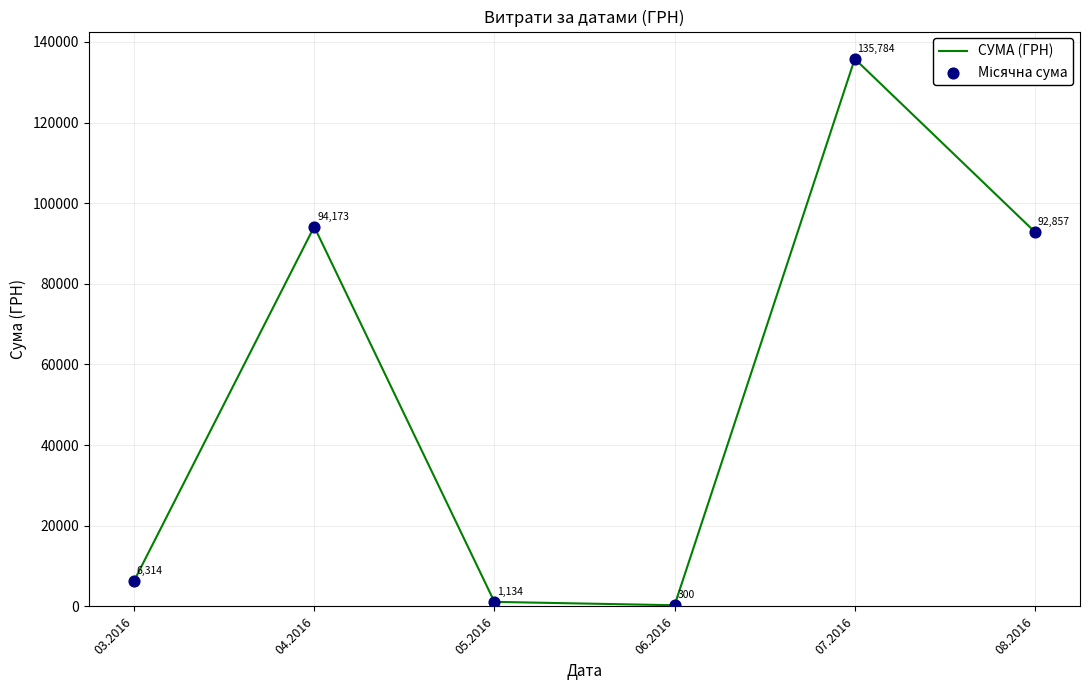

At which label does the data first exceed 92856?

04.2016